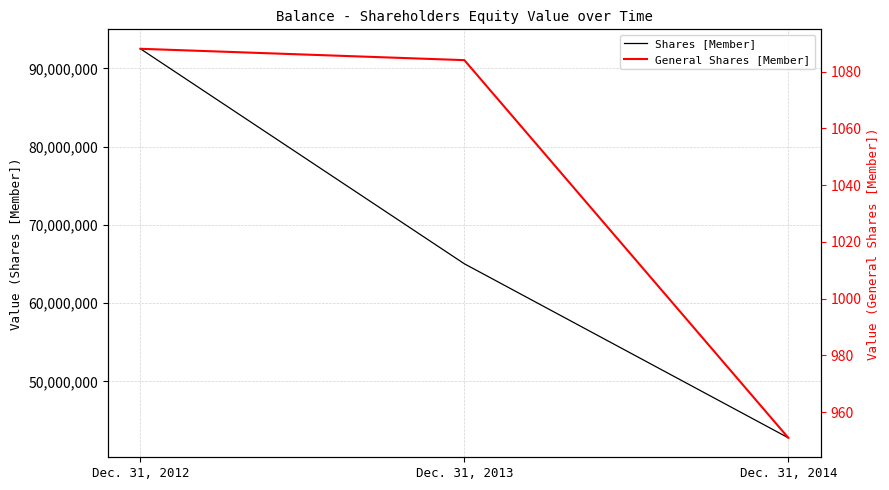

Is it true that Shares [Member] equals 65024930 at Dec. 31, 2013?

True